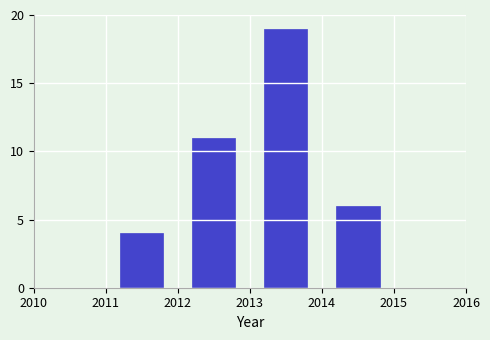

Reading left to right, list every bar in this chart as the range it spans on the x-axis followed by its height. The values are not printed on the chart, so give them approximately, as read against the axis.

2011 to 2012: 4
2012 to 2013: 11
2013 to 2014: 19
2014 to 2015: 6